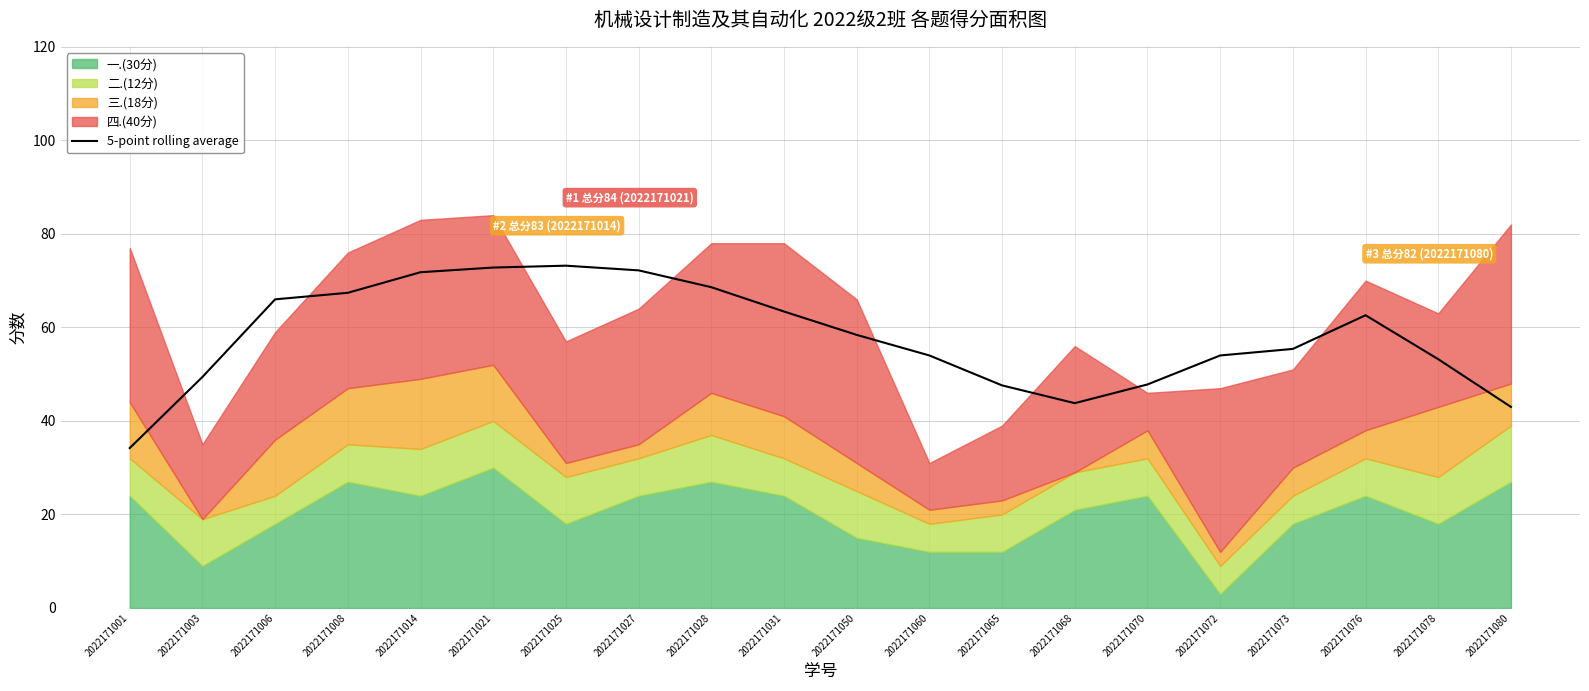

Is it true that 5-point rolling average equals 62.2 at 2022171065?

False